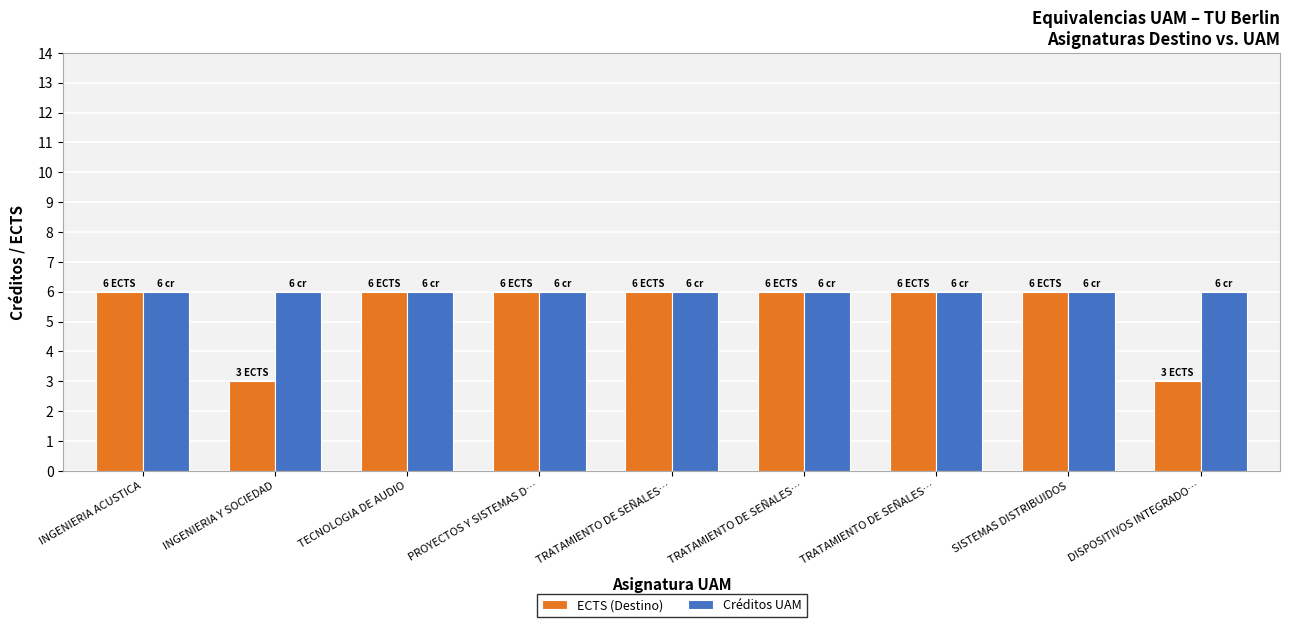

Rank the categories by ECTS (Destino) value from lowest to highest.

INGENIERIA Y SOCIEDAD, DISPOSITIVOS INTEGRADO…, INGENIERIA ACUSTICA, TECNOLOGIA DE AUDIO, PROYECTOS Y SISTEMAS D…, TRATAMIENTO DE SEÑALES…, TRATAMIENTO DE SEÑALES…, TRATAMIENTO DE SEÑALES…, SISTEMAS DISTRIBUIDOS